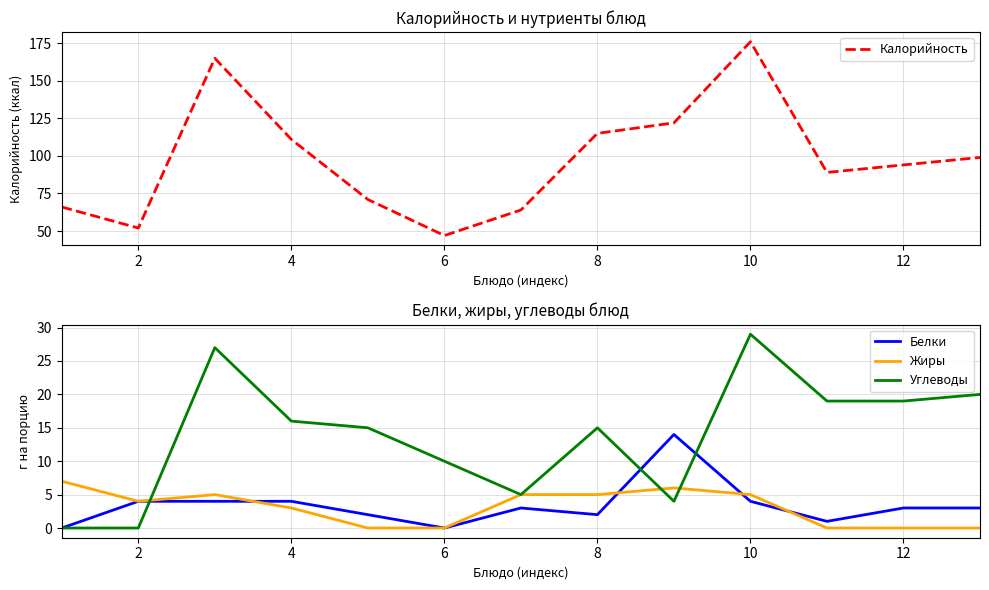

How many data points in Углеводы are above 15?

6